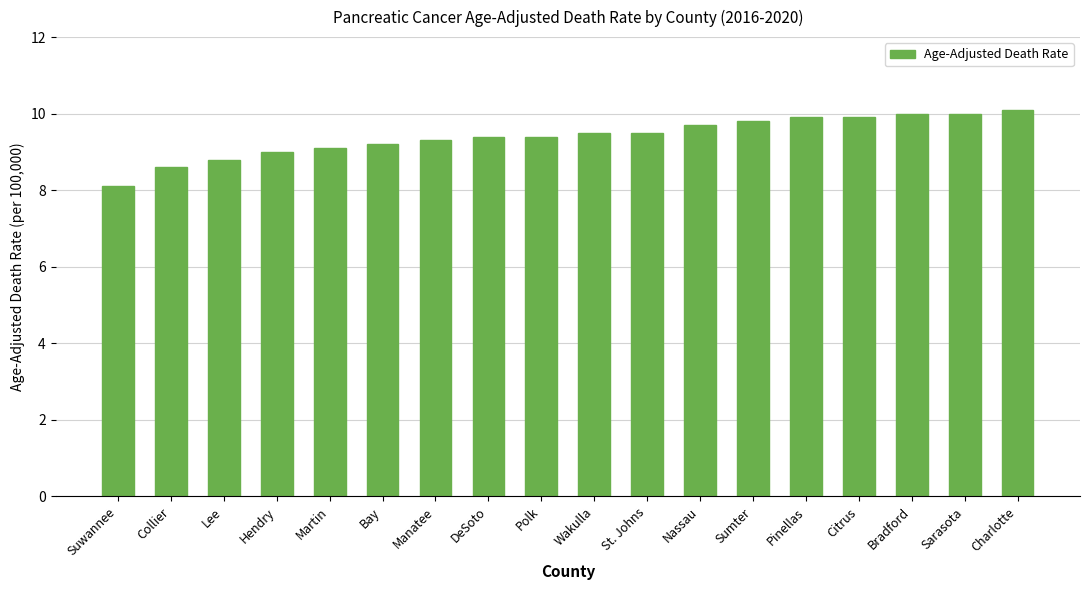

What is the smallest value displayed?

8.1